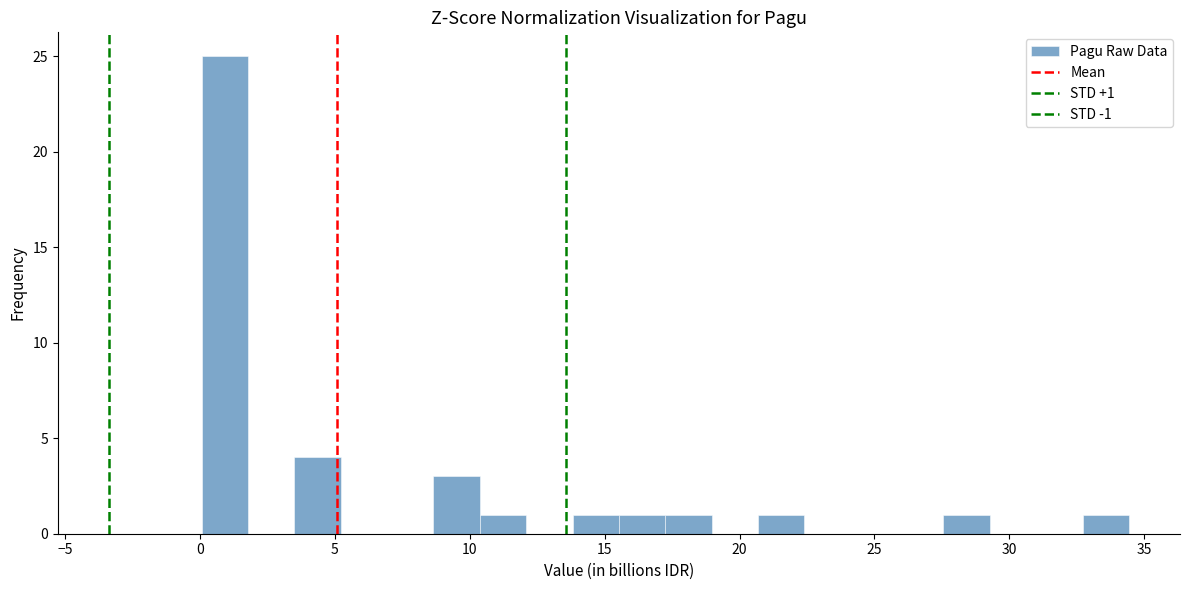

Around what value on the x-axis is the tallest bar? Give the approximate position of its centre, as read against the axis.

1.0